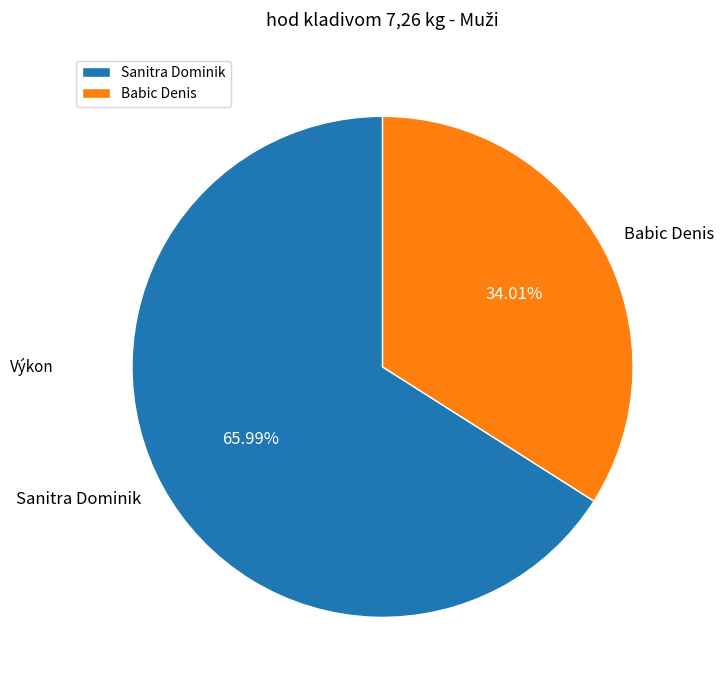

Count the number of slices in the pie.

2